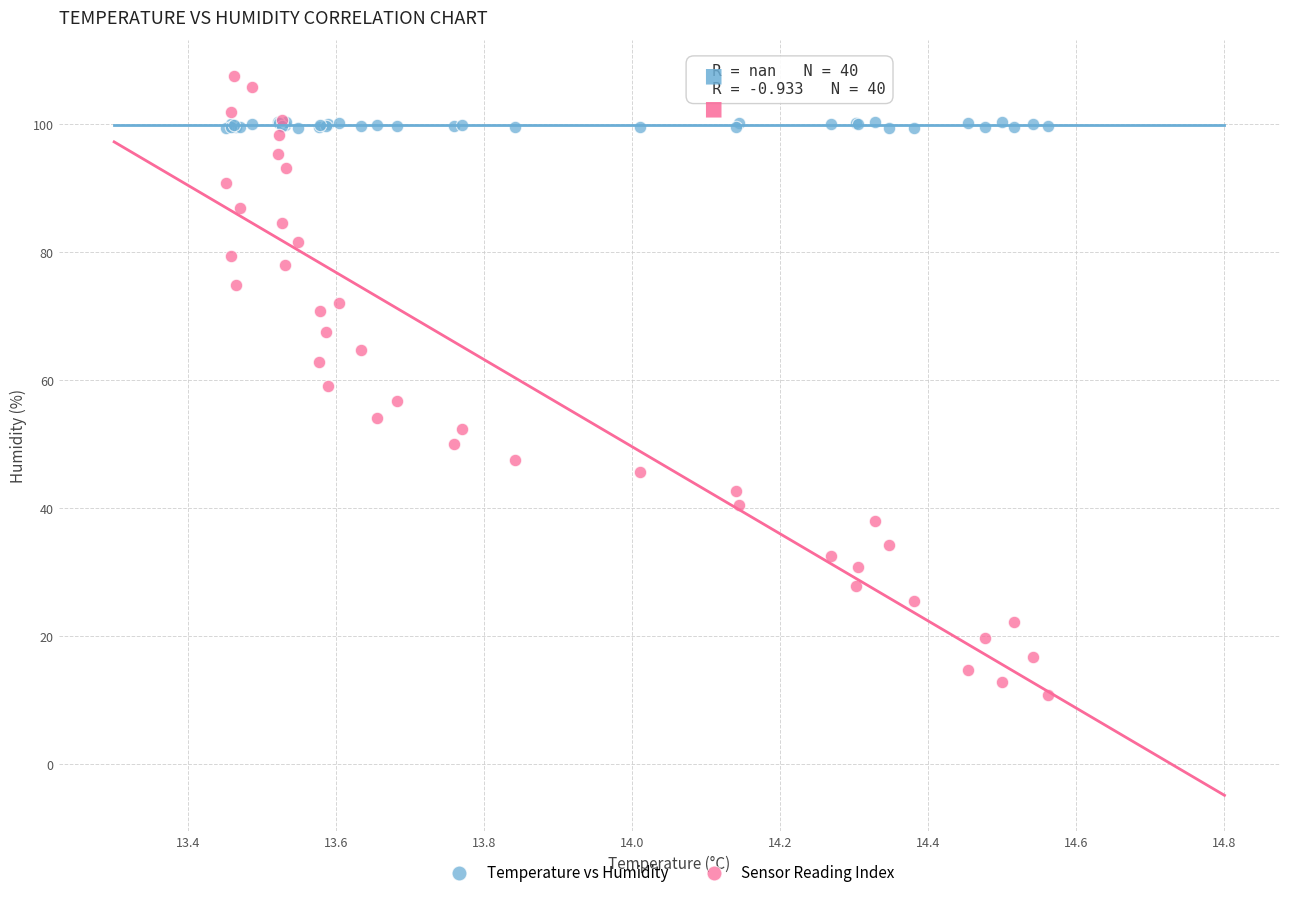

Which series contains the highest Y value?

Sensor Reading Index